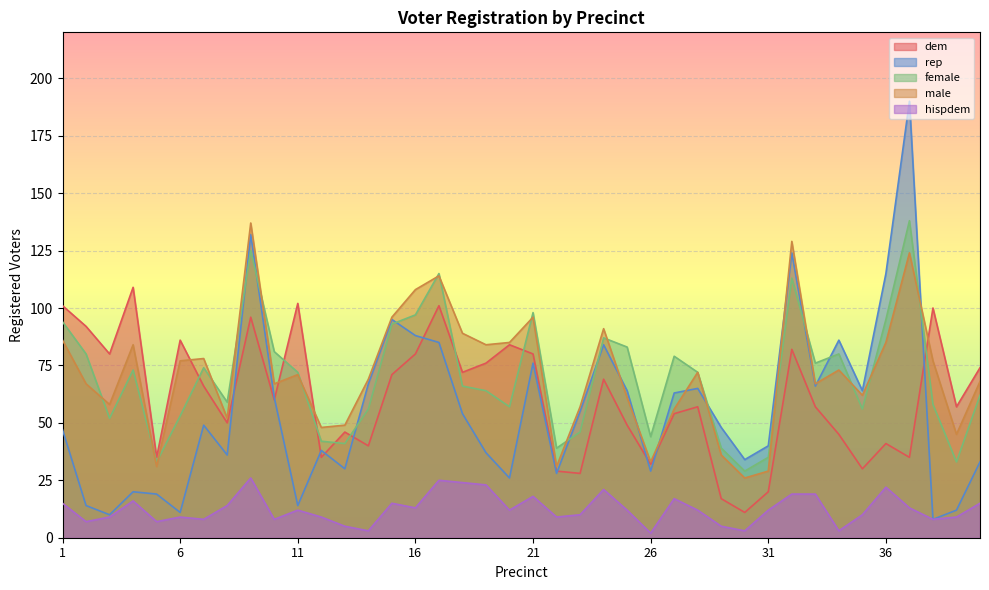

What is the average value of the male series?

72